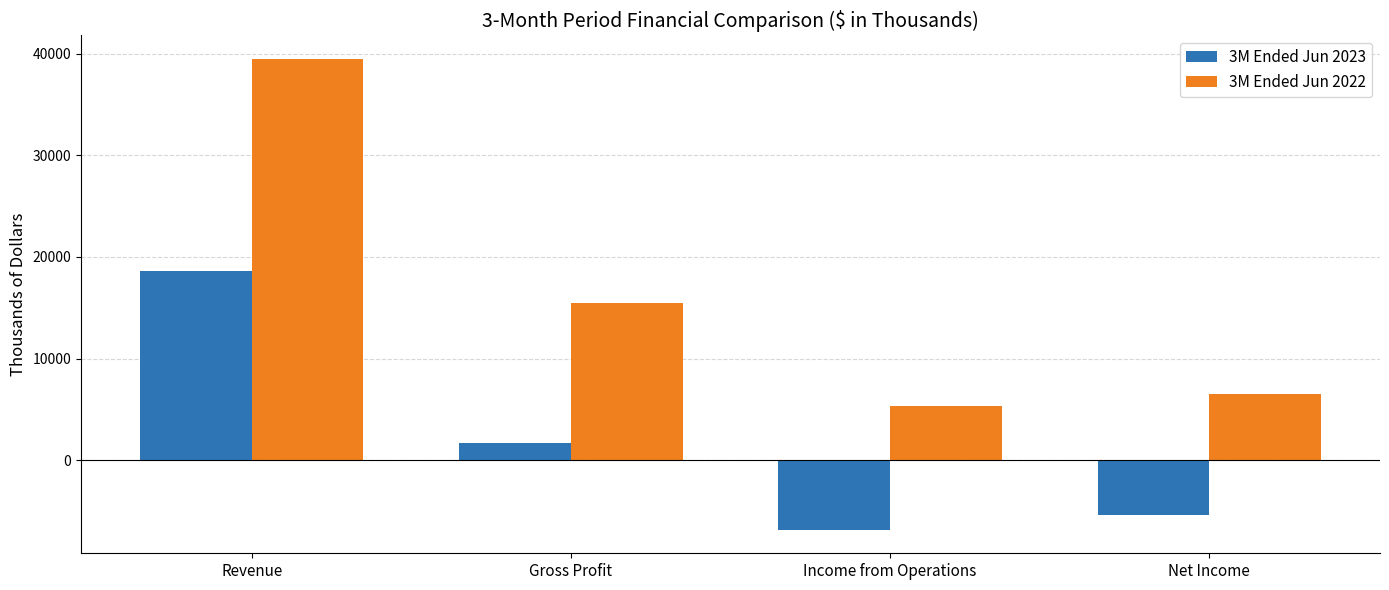

What is the value of the 3M Ended Jun 2022 bar at the 3rd from the left?

5289